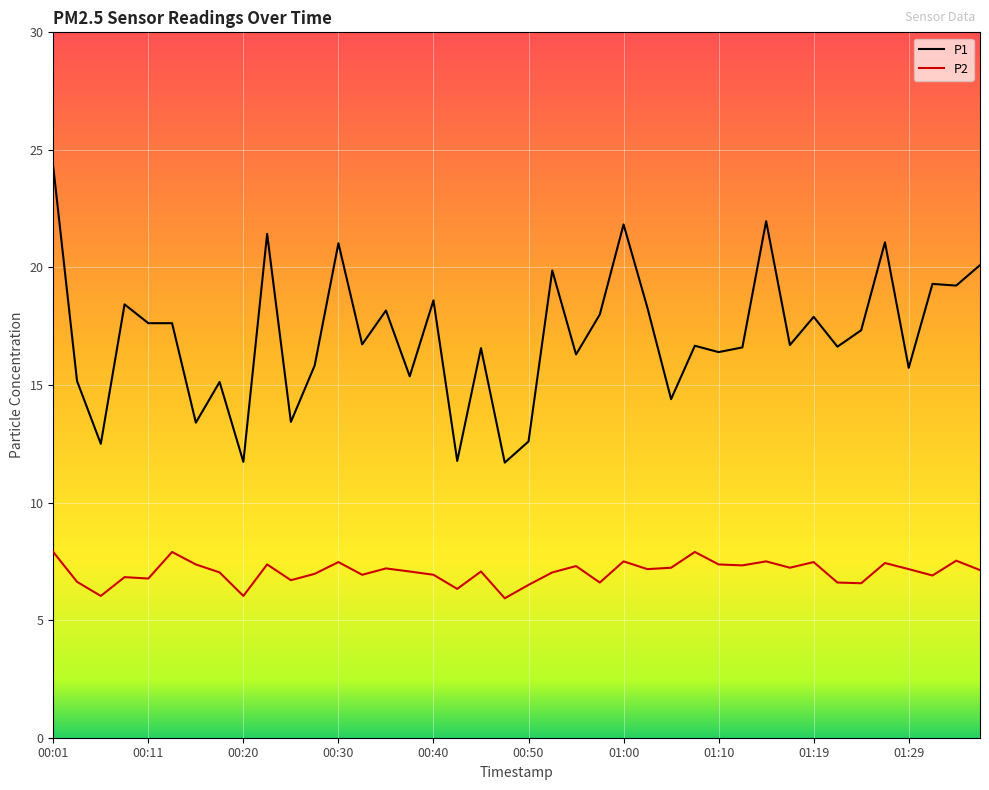

Which series has the largest range (max minus min)?

P1